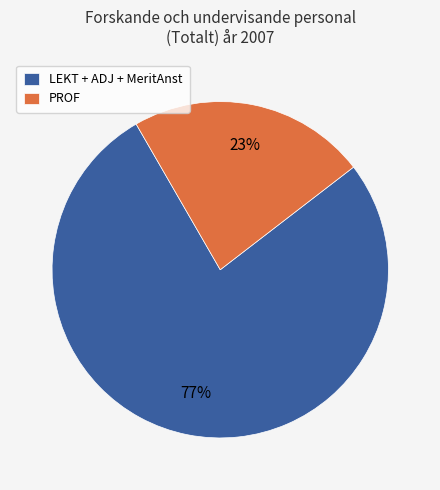

Is there a majority slice in this chart?

Yes